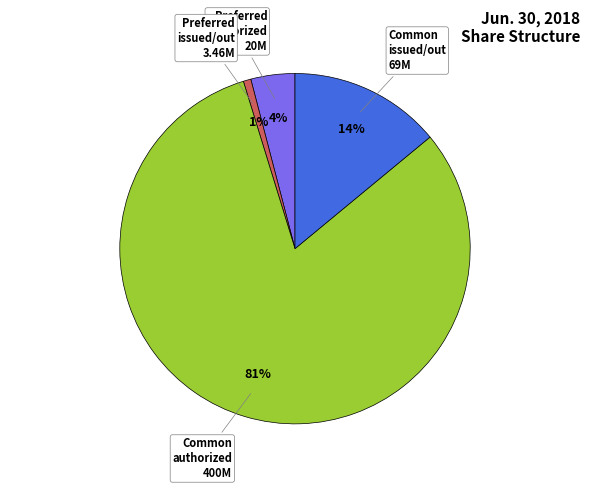

How many segments does this pie chart have?

4